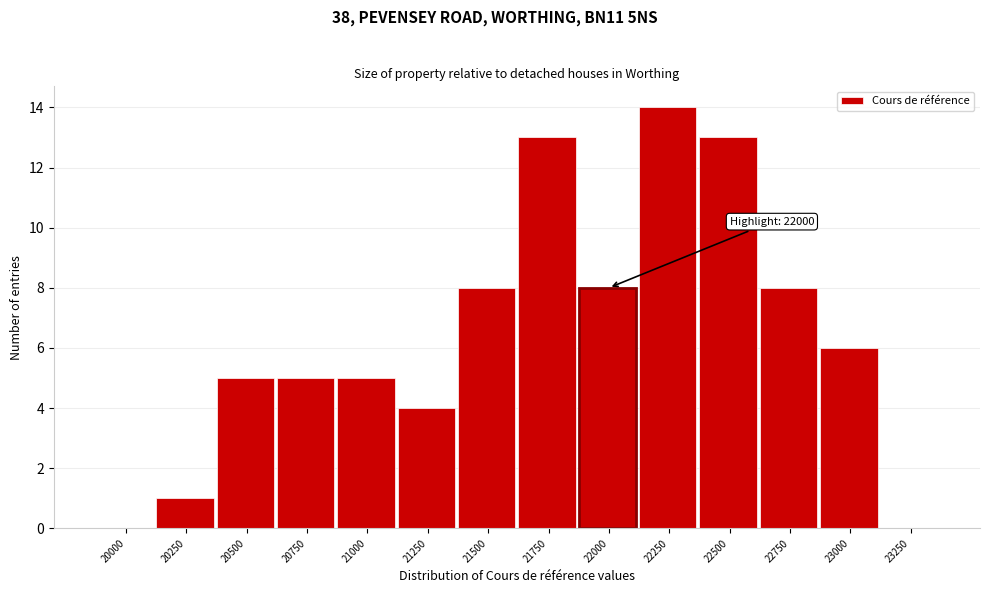

Reading left to right, extract all data points from this chart.

20000=0	20250=1	20500=5	20750=5	21000=5	21250=4	21500=8	21750=13	22000=8	22250=14	22500=13	22750=8	23000=6	23250=0